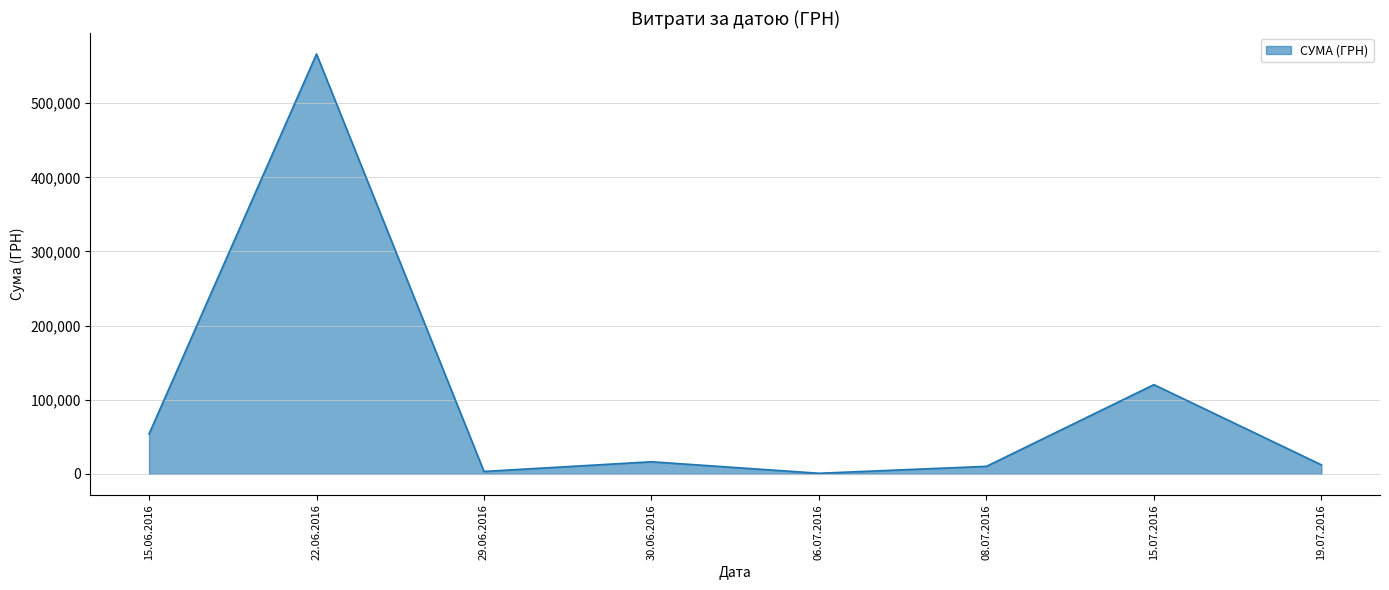

Between 22.06.2016 and 30.06.2016, which is larger?

22.06.2016